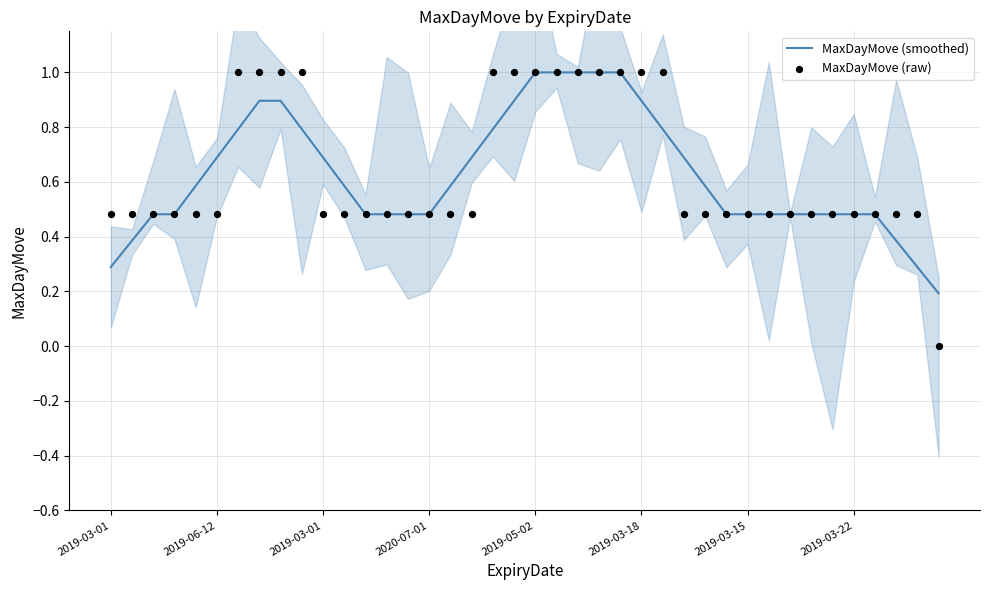

At how many categories does at least one series exceed 0?

40